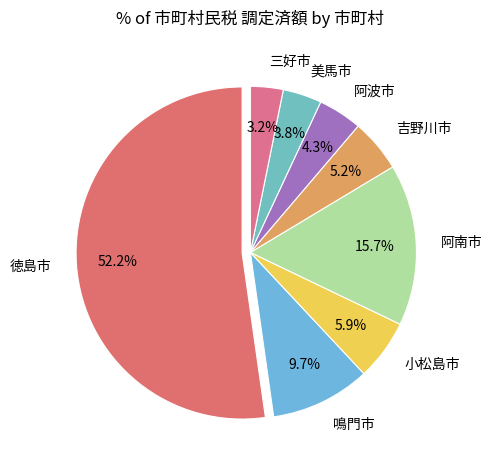

Do 美馬市 and 鳴門市 together represent more than half of the pie?

No